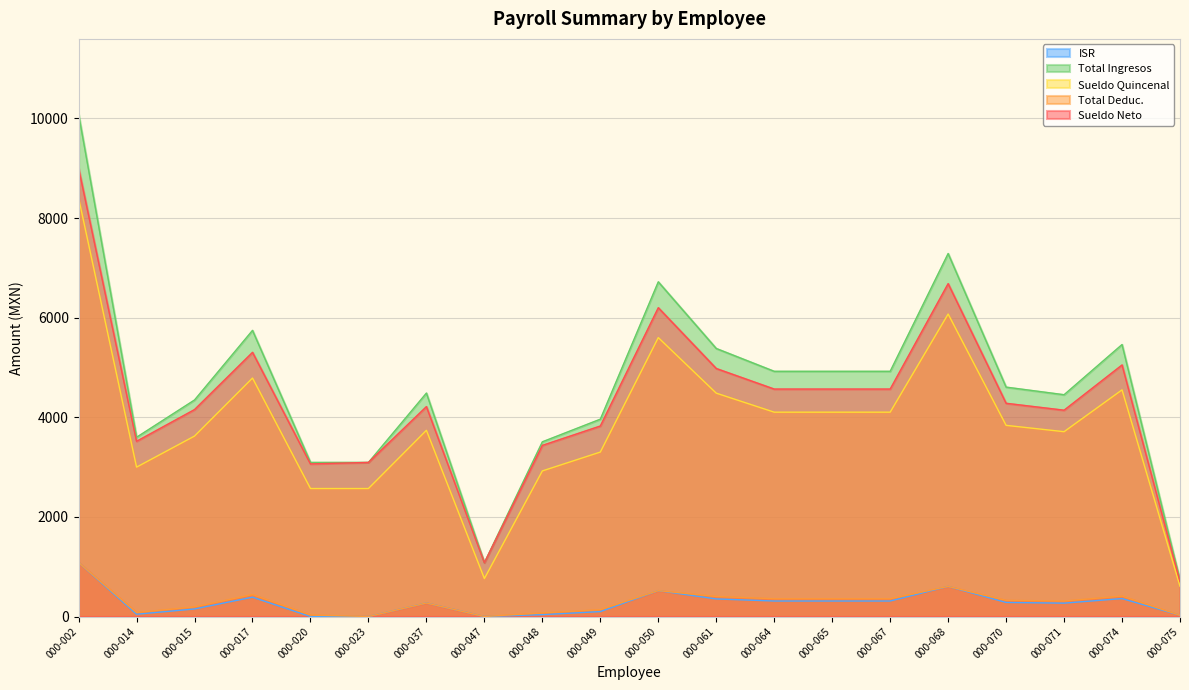

True or false: Sueldo Neto has a value of 9000.0 at 000-002.

True